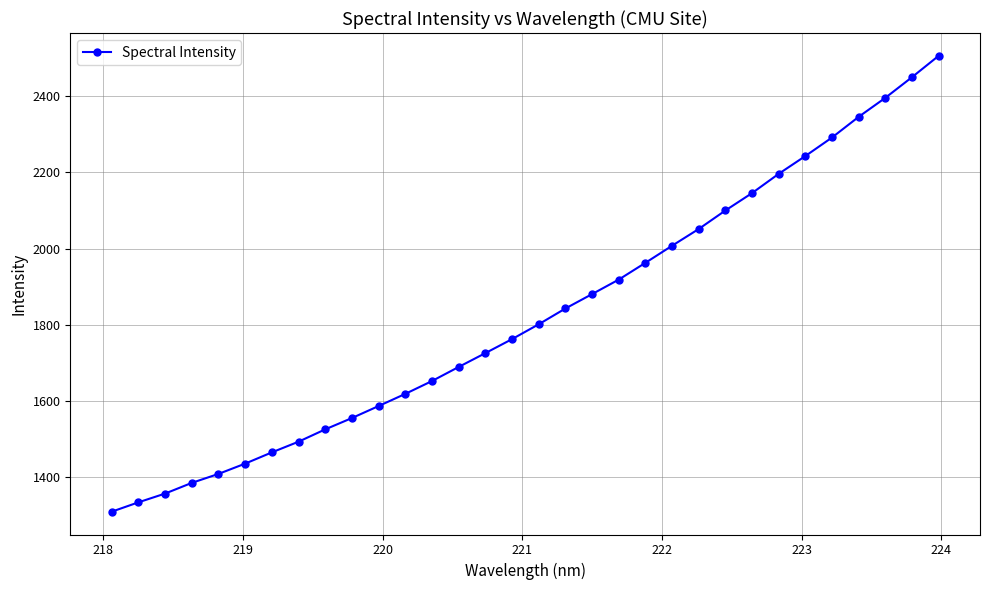

What is the greatest value displayed?

2505.9